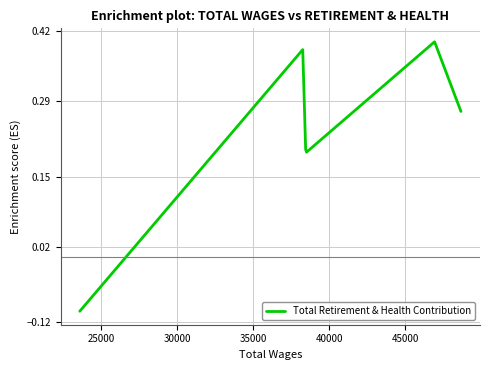

How many interior local valleys (lower than both neighbors) does the data have?

1